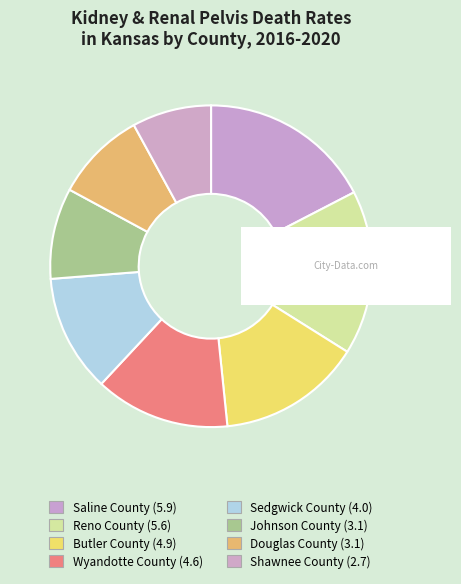

What is the smallest slice in the pie chart?

Shawnee County